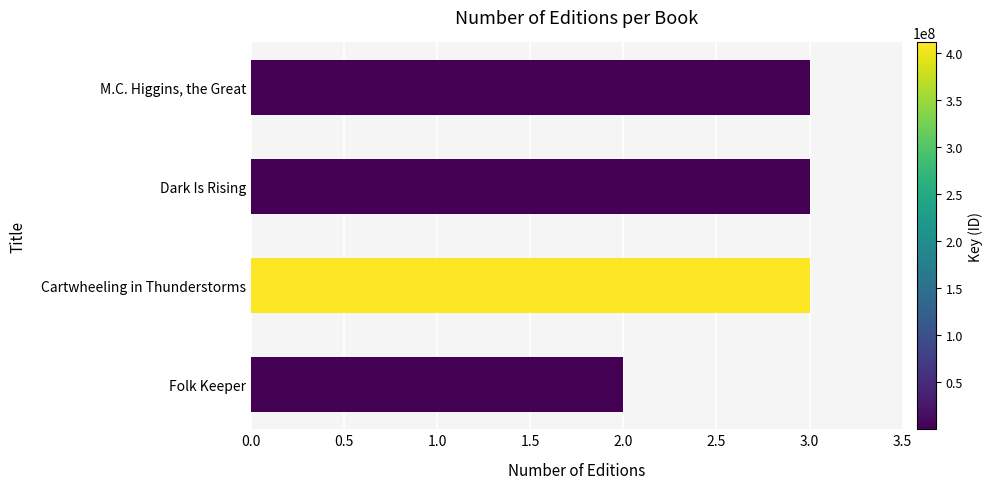

How many data points are less than 3?

1